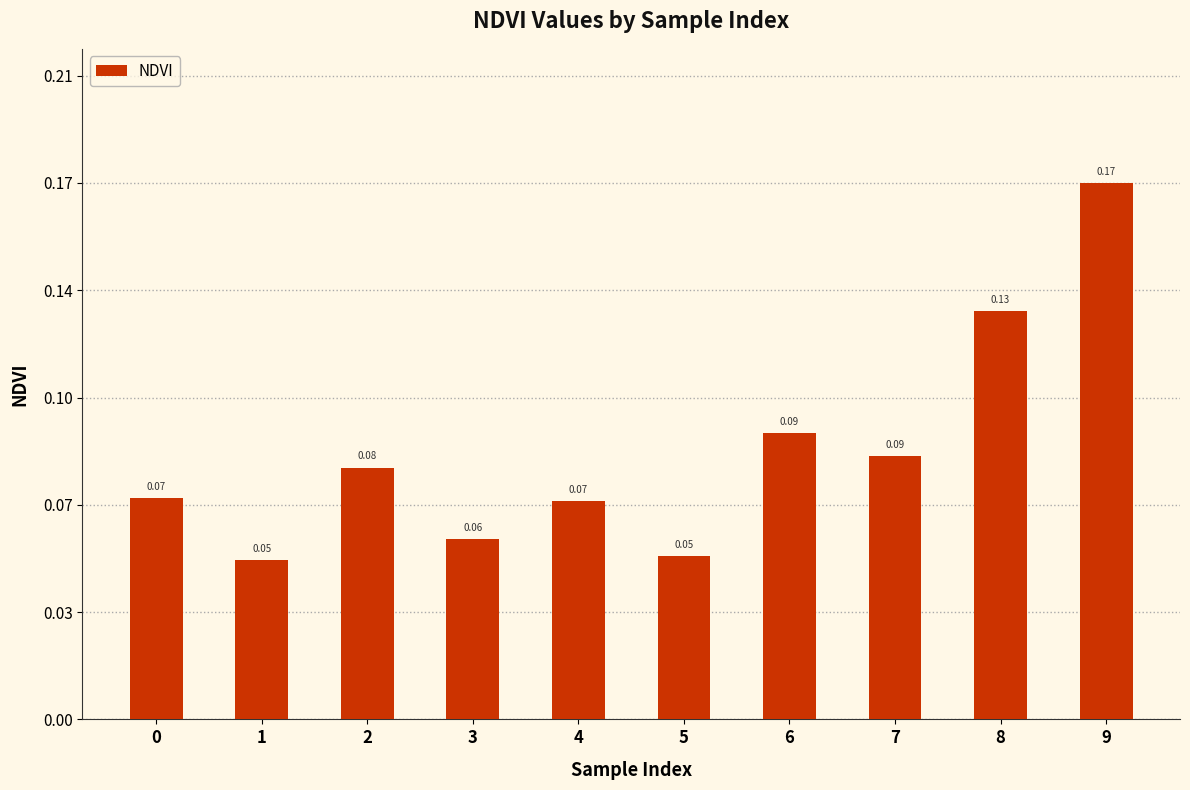

Rank the categories by value from lowest to highest.

1, 5, 3, 4, 0, 2, 7, 6, 8, 9